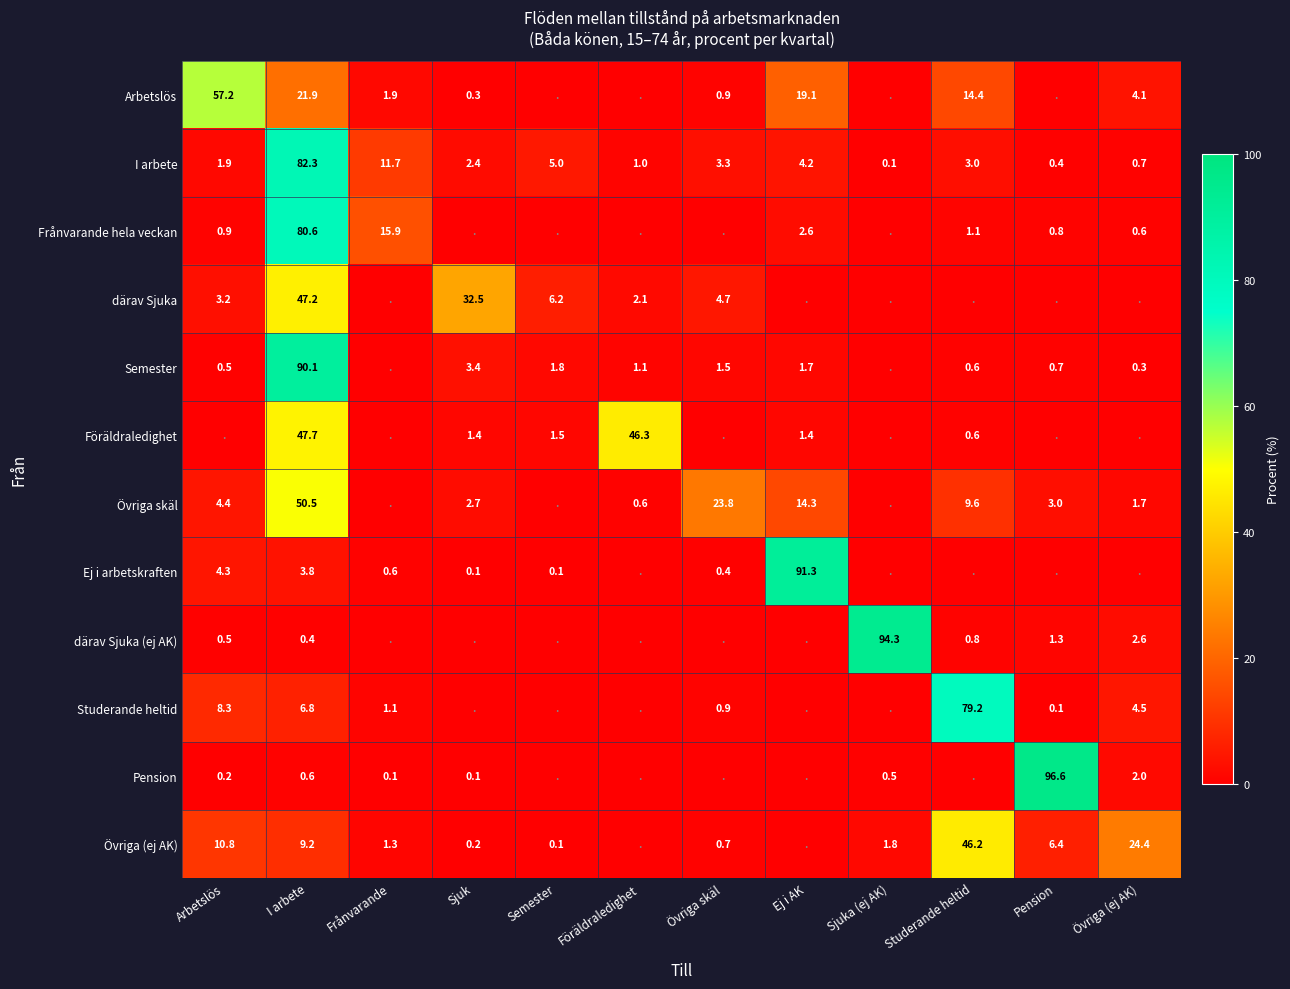

Is it true that därav Sjuka equals 1.5 at Arbetslös?

False